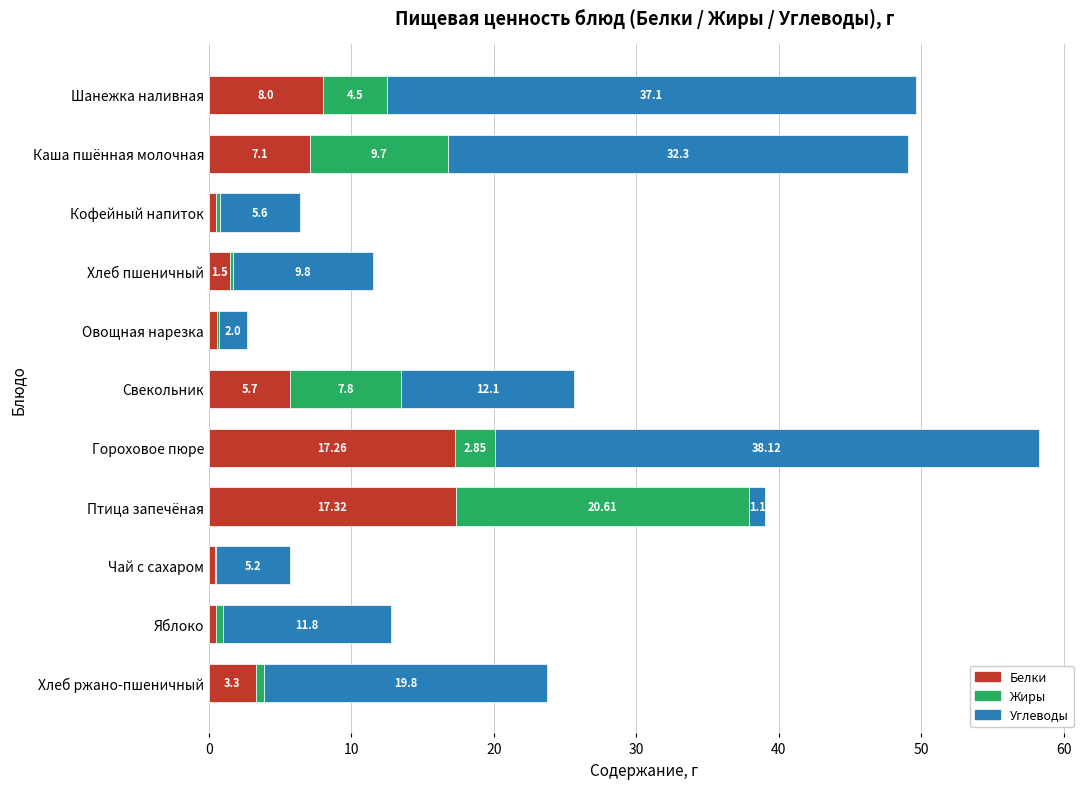

Which category has the highest value in the Белки series?

Птица запечёная